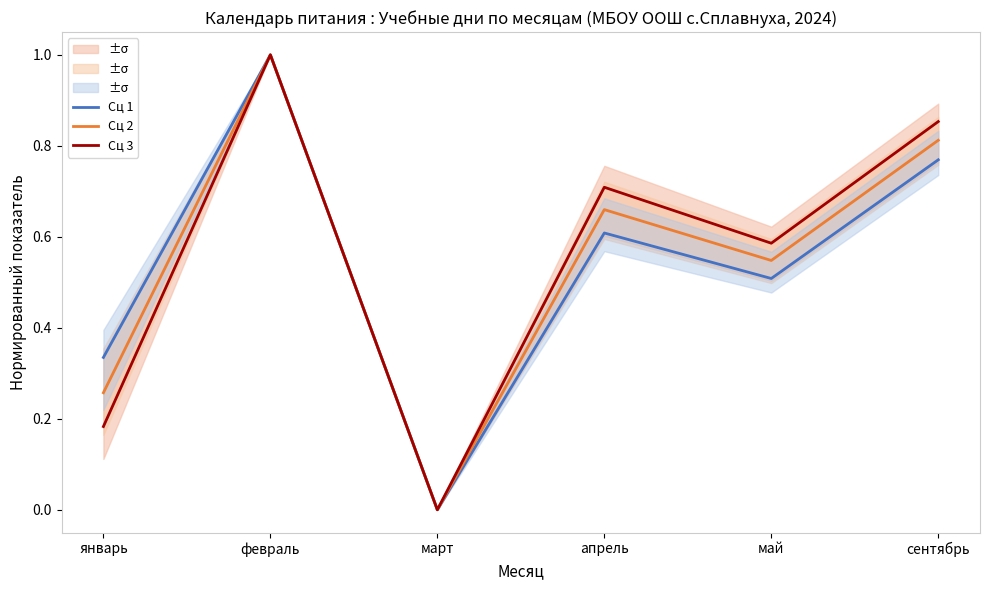

Which category has the lowest value in the Сц 1 series?

март